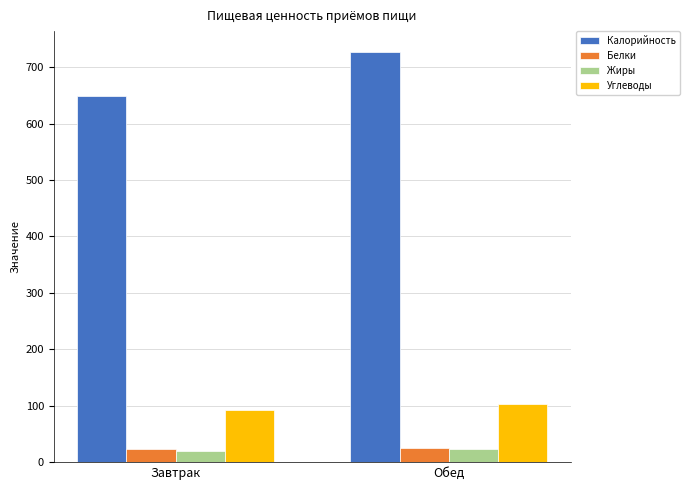

Between Завтрак and Обед, which series saw the biggest shift?

Калорийность